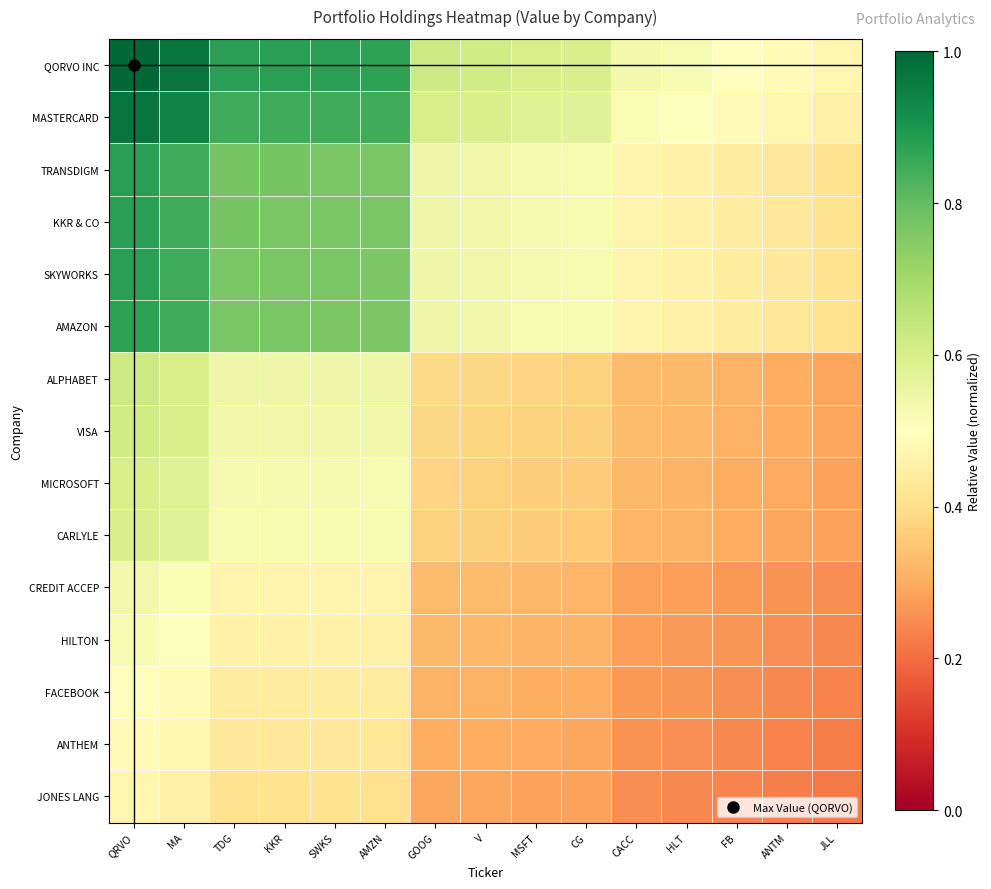

What is the spread (max minus min) of values at JLL?

0.2